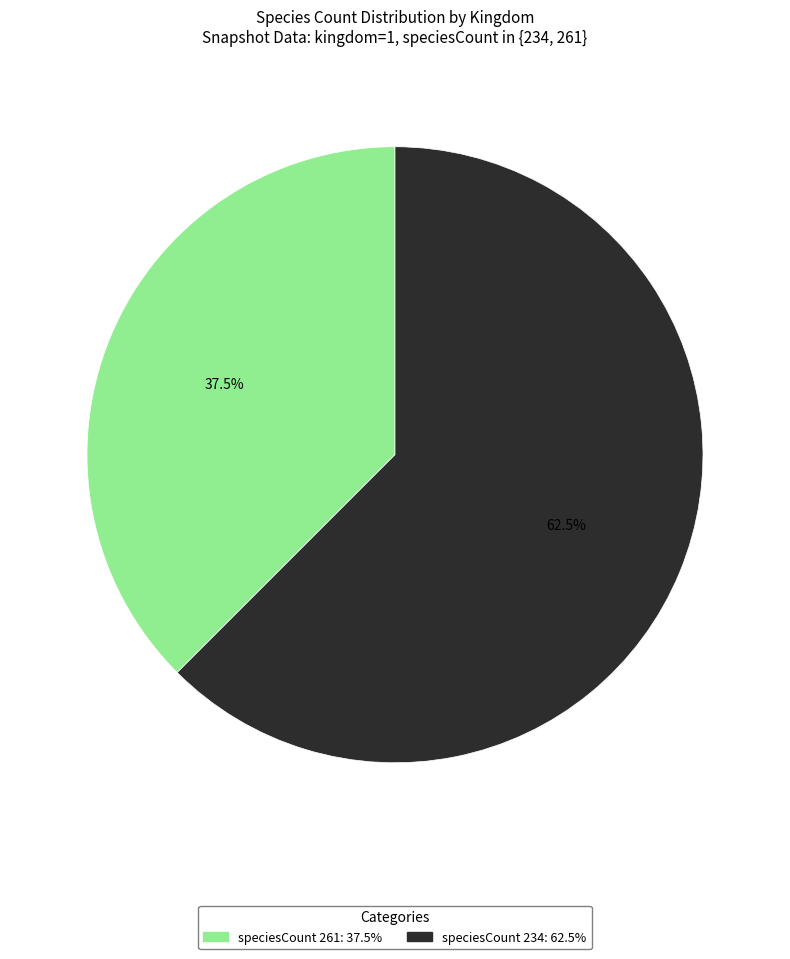

Does any single category account for the majority?

Yes